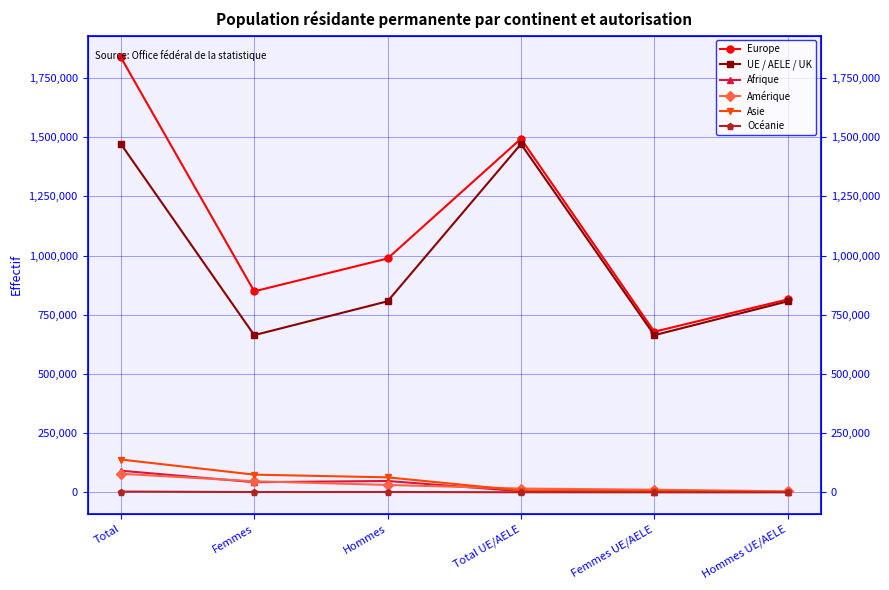

Which series has the widest spread of values?

Europe